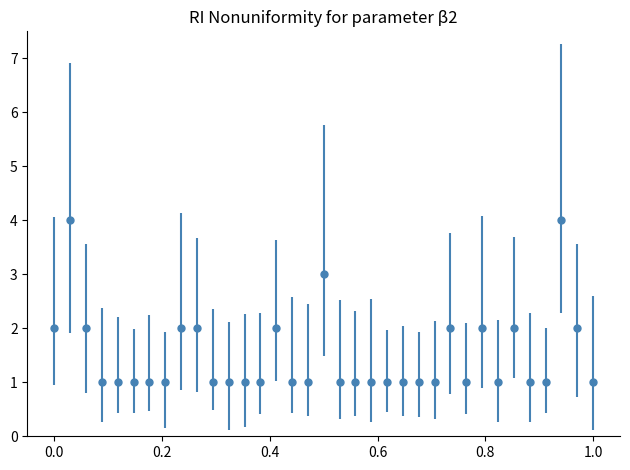

True or false: there are more than 2 points higher than both neighbors.

True